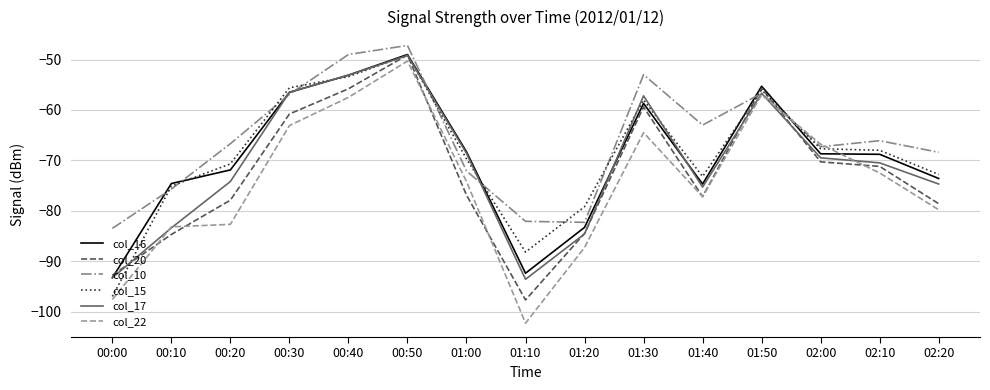

What position from the left is 01:50?

12